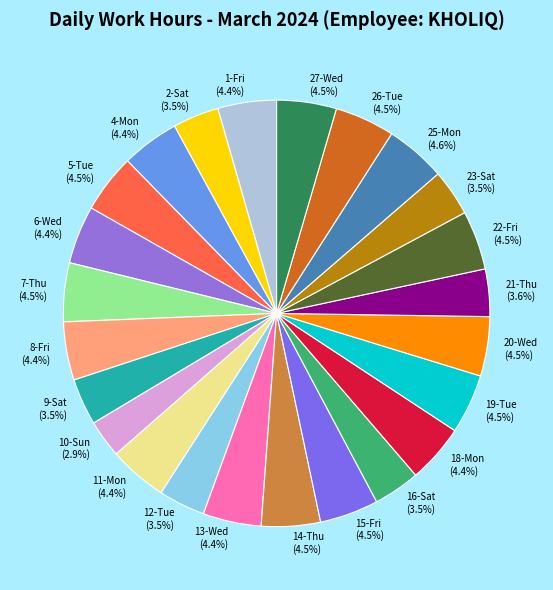

How much of the chart is everything except 9-Sat?

96.5%